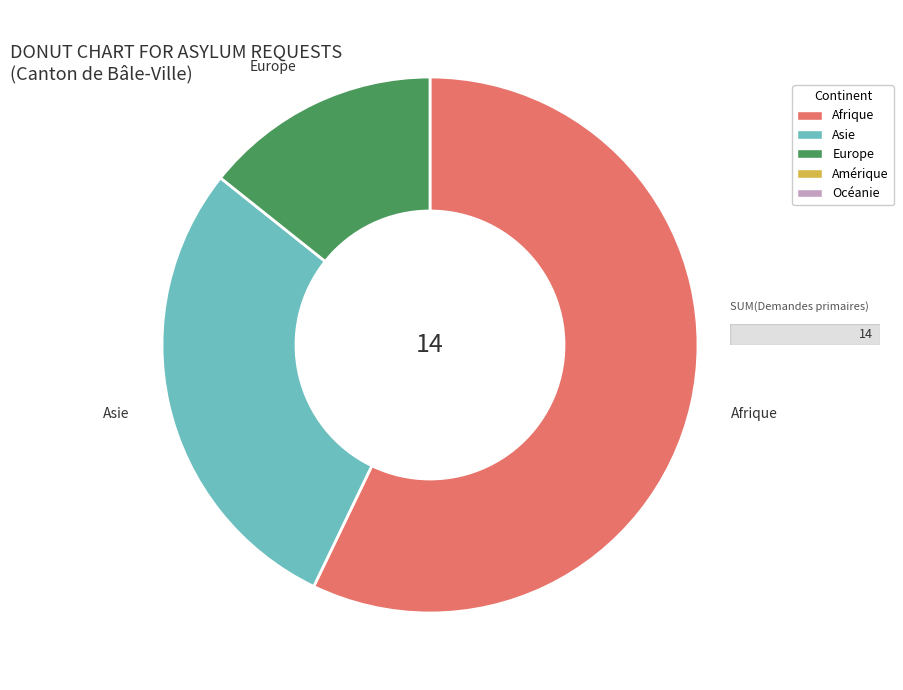

Does any single category account for the majority?

Yes